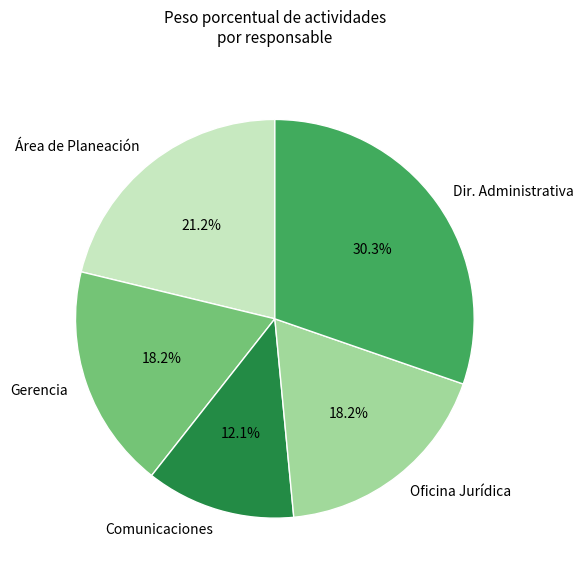

Between Comunicaciones and Oficina Jurídica, which is larger?

Oficina Jurídica